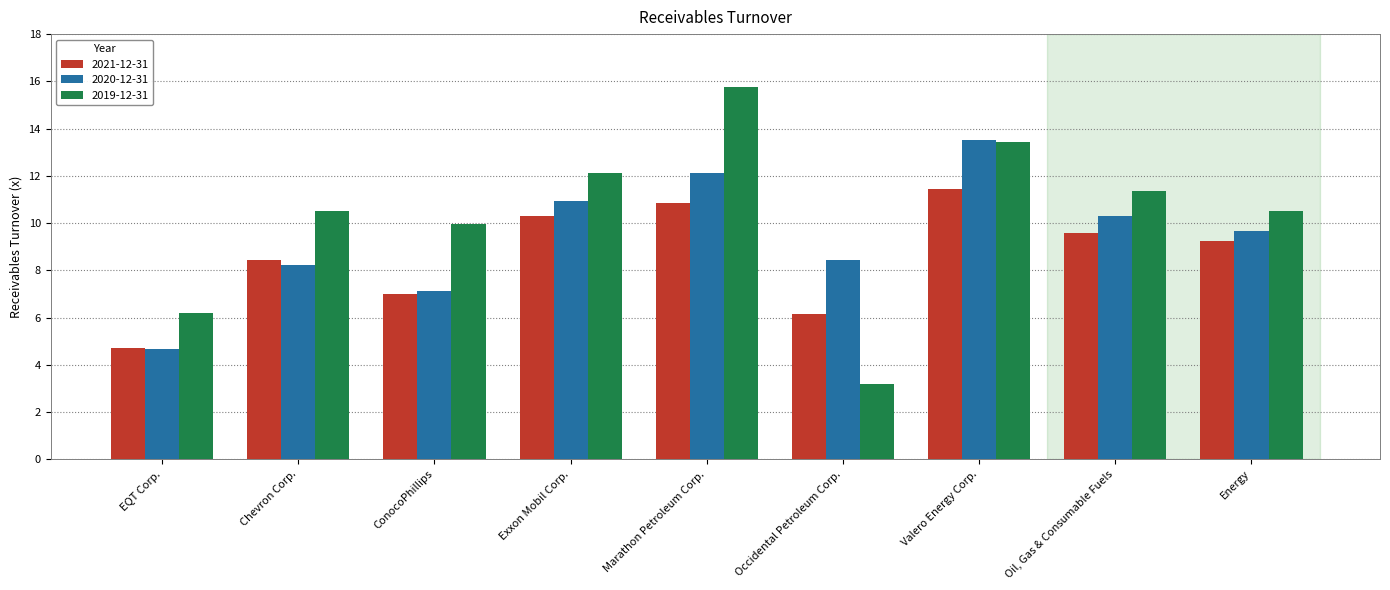

At Marathon Petroleum Corp., list the series in order from smallest to largest.

2021-12-31, 2020-12-31, 2019-12-31